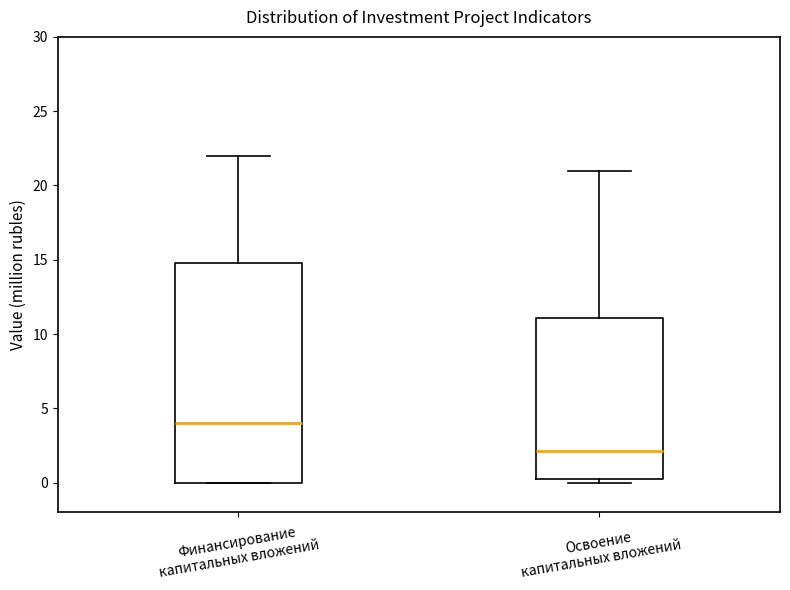

Comparing the boxes themselves (not the whiskers), which one is the tallest?

Финансирование капитальных вложений